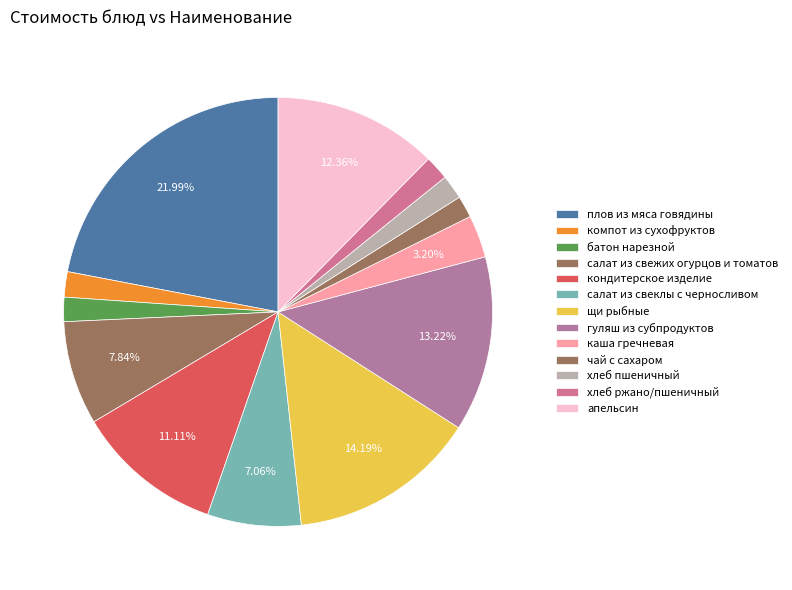

Count the number of slices in the pie.

13